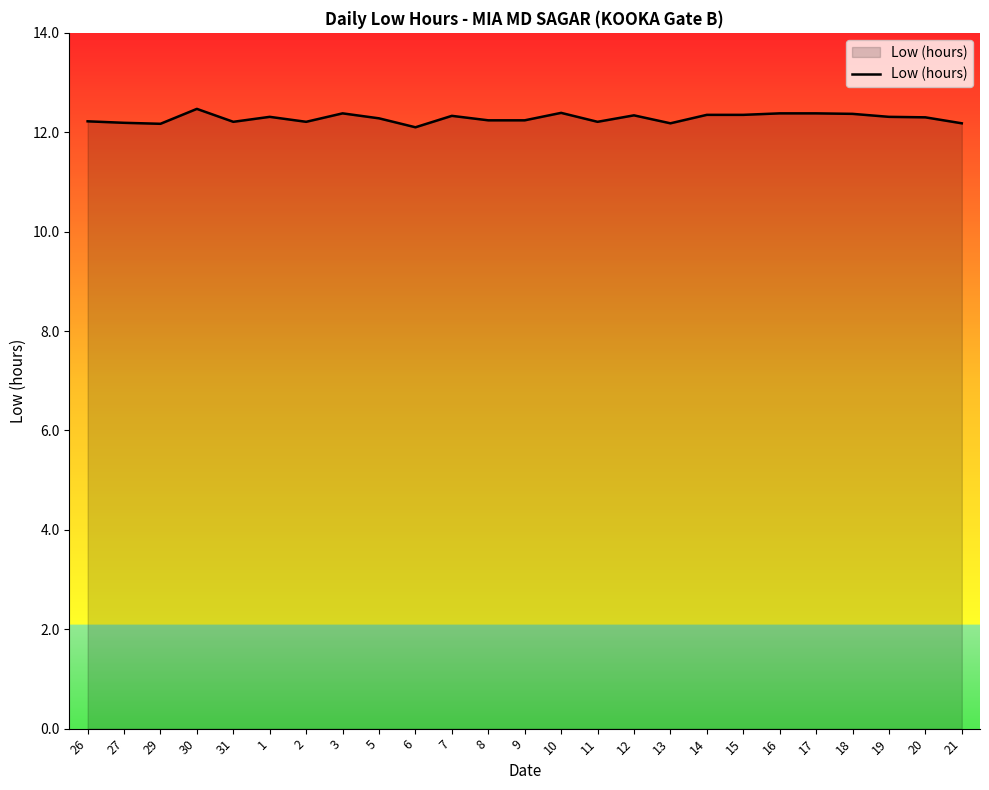

What position from the right is 21?

1